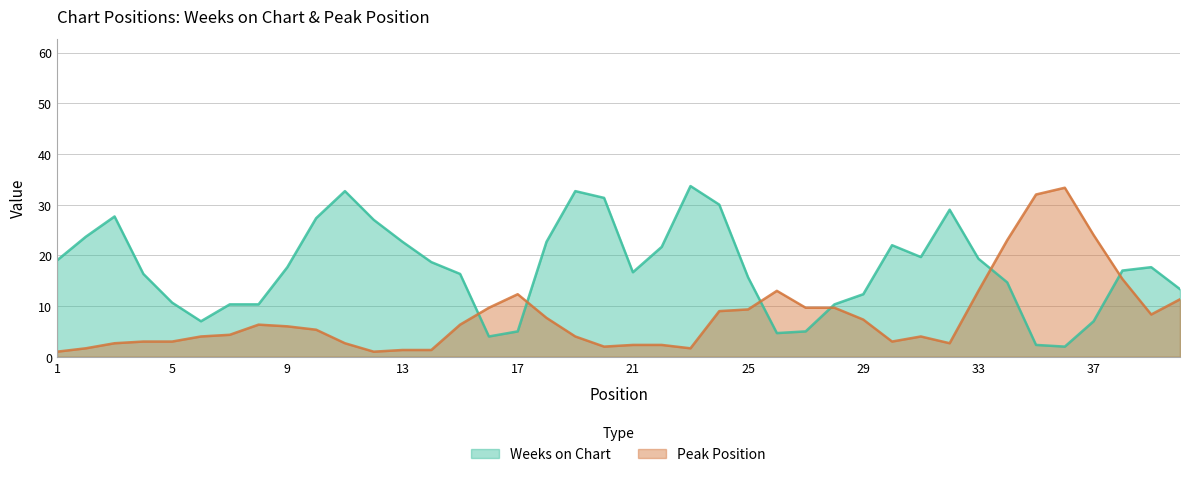

What is the greatest value displayed?

33.7